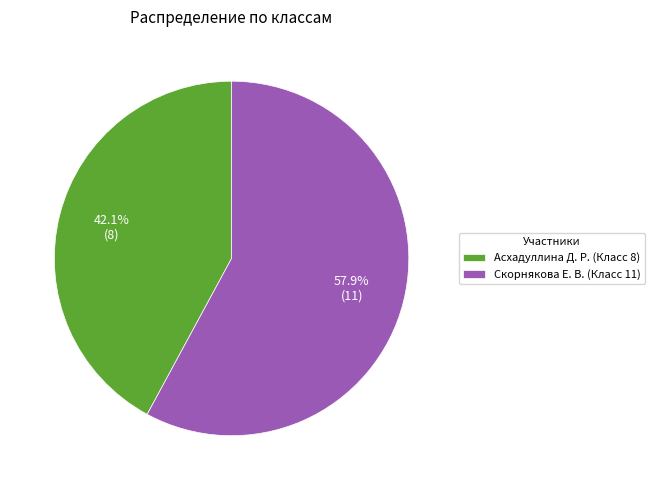

To the nearest percent, what is the difference between the Скорнякова Е. В. (Класс 11) and Асхадуллина Д. Р. (Класс 8) slice percentages?

16%